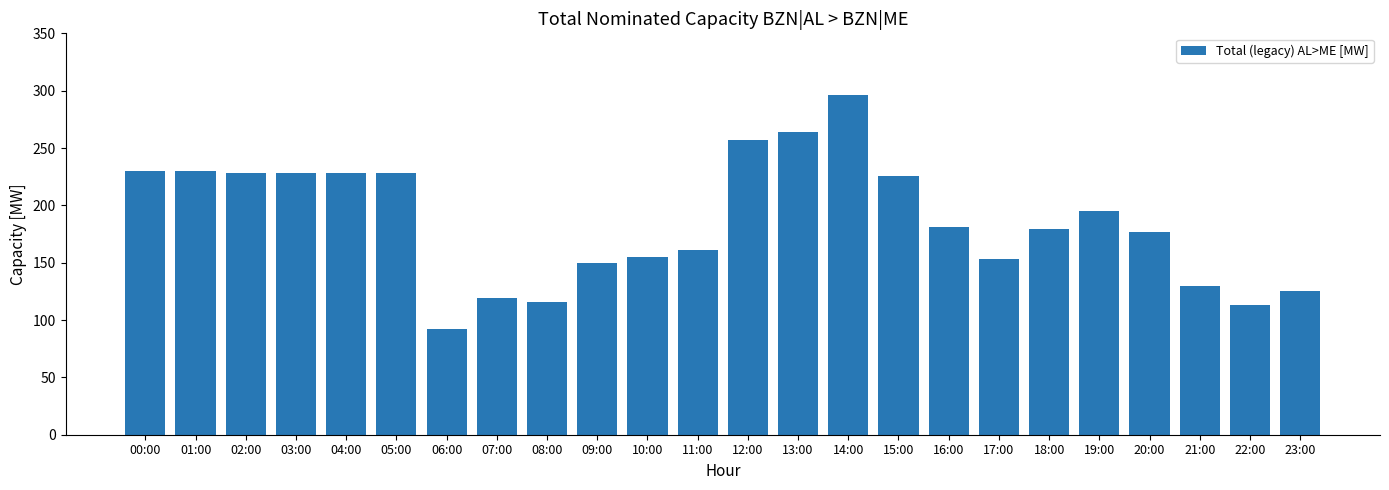

Reading left to right, list all the values displayed in this chart.

230	230	228	228	228	228	92	119	116	150	155	161	257	264	296	226	181	153	179	195	177	130	113	125